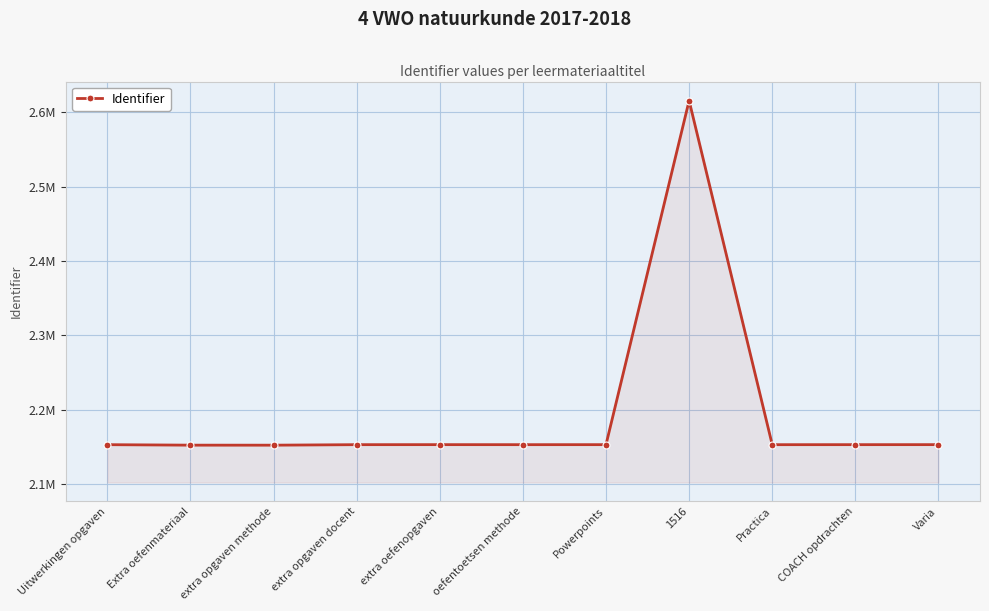

At which category does the data reach its first local peak?

extra oefenopgaven